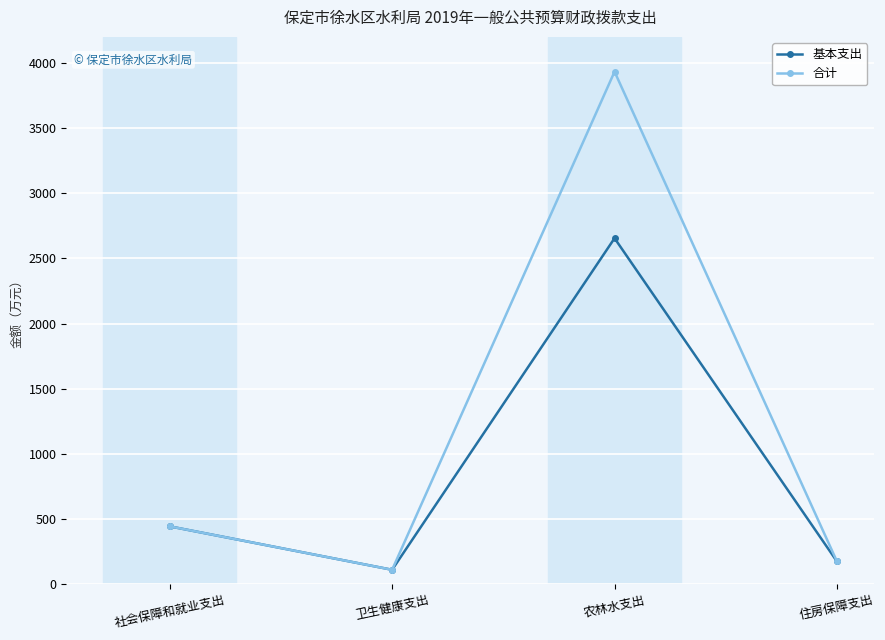

How many lines are shown in the chart?

2